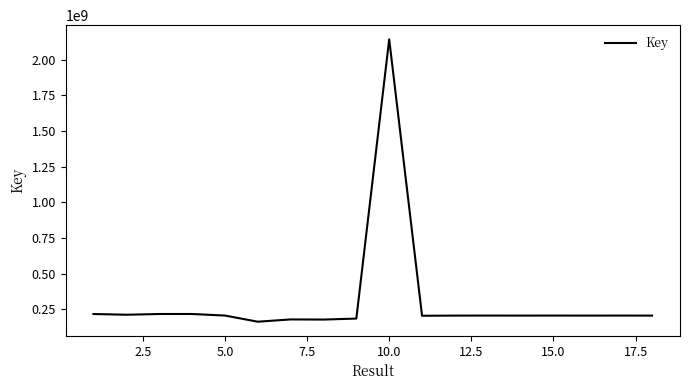

How many lines are shown in the chart?

1